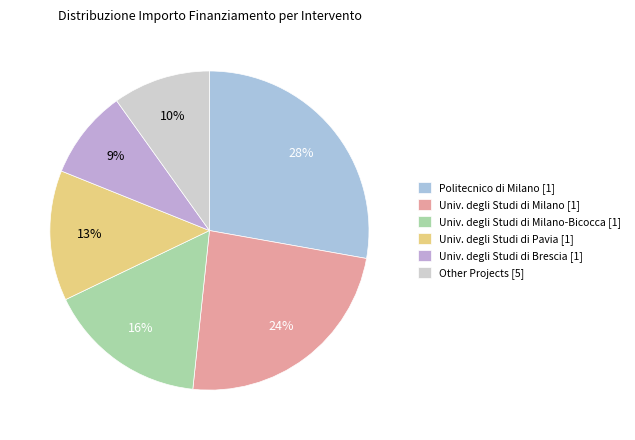

Which slice is the smallest?

Univ. degli Studi di Brescia [1]